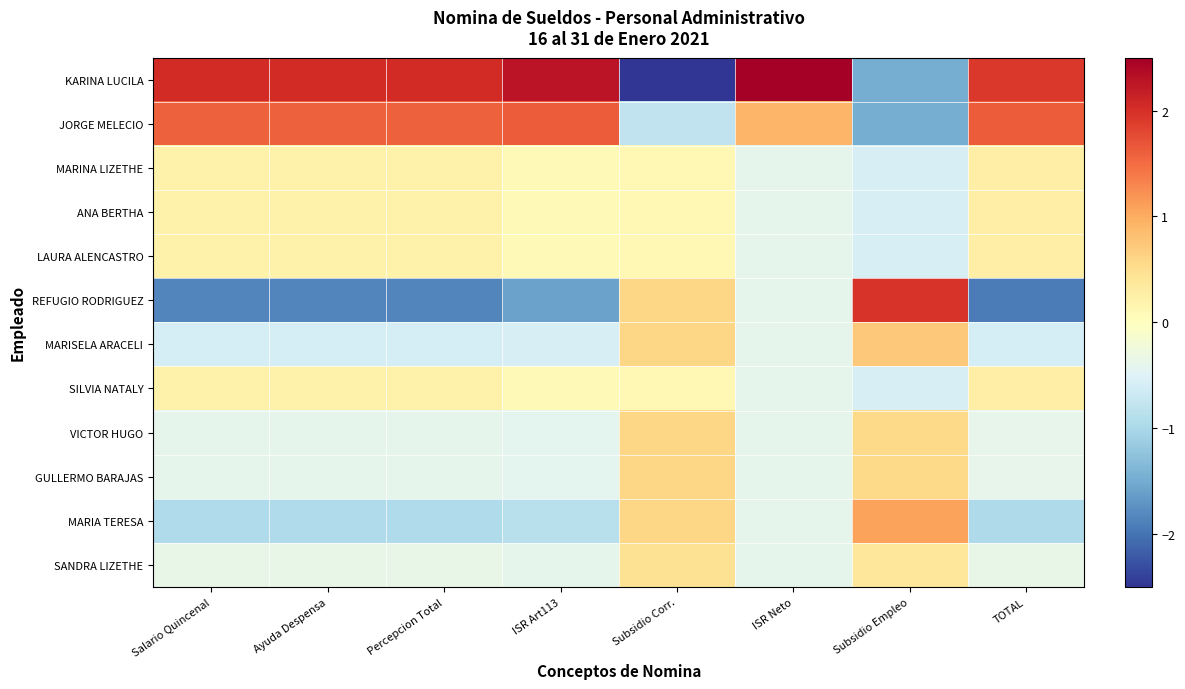

Which series has the widest spread of values?

KARINA LUCILA